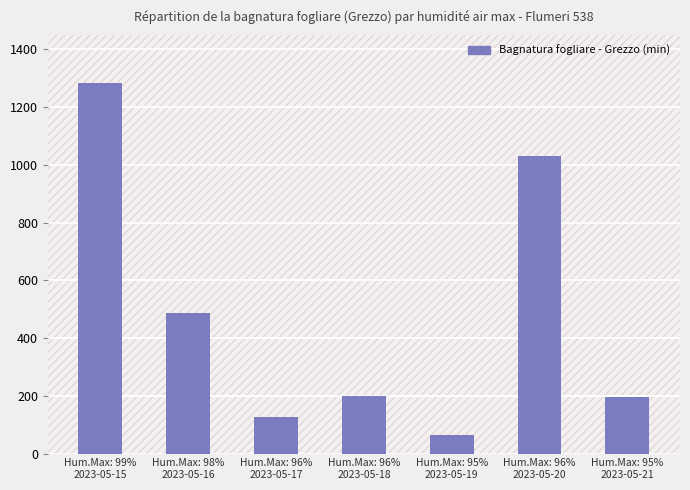

What is the value of the 3rd bar from the left?

126.9